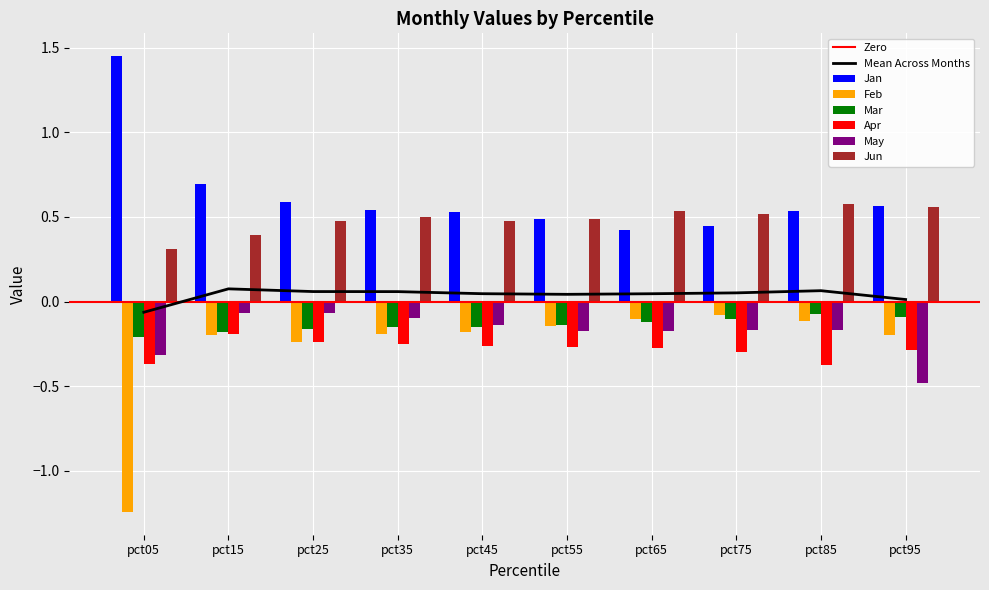

Reading left to right, list all the values displayed in this chart.

Jan: 1.4	0.7	0.6	0.5	0.5	0.5	0.4	0.4	0.5	0.6
Feb: -1.2	-0.2	-0.2	-0.2	-0.2	-0.1	-0.1	-0.1	-0.1	-0.2
Mar: -0.2	-0.2	-0.2	-0.2	-0.2	-0.1	-0.1	-0.1	-0.1	-0.1
Apr: -0.4	-0.2	-0.2	-0.2	-0.3	-0.3	-0.3	-0.3	-0.4	-0.3
May: -0.3	-0.1	-0.1	-0.1	-0.1	-0.2	-0.2	-0.2	-0.2	-0.5
Jun: 0.3	0.4	0.5	0.5	0.5	0.5	0.5	0.5	0.6	0.6